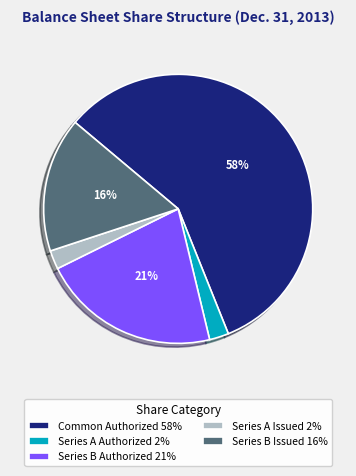

Combined, do Series B Authorized 21% and Series A Issued 2% account for over 50%?

No